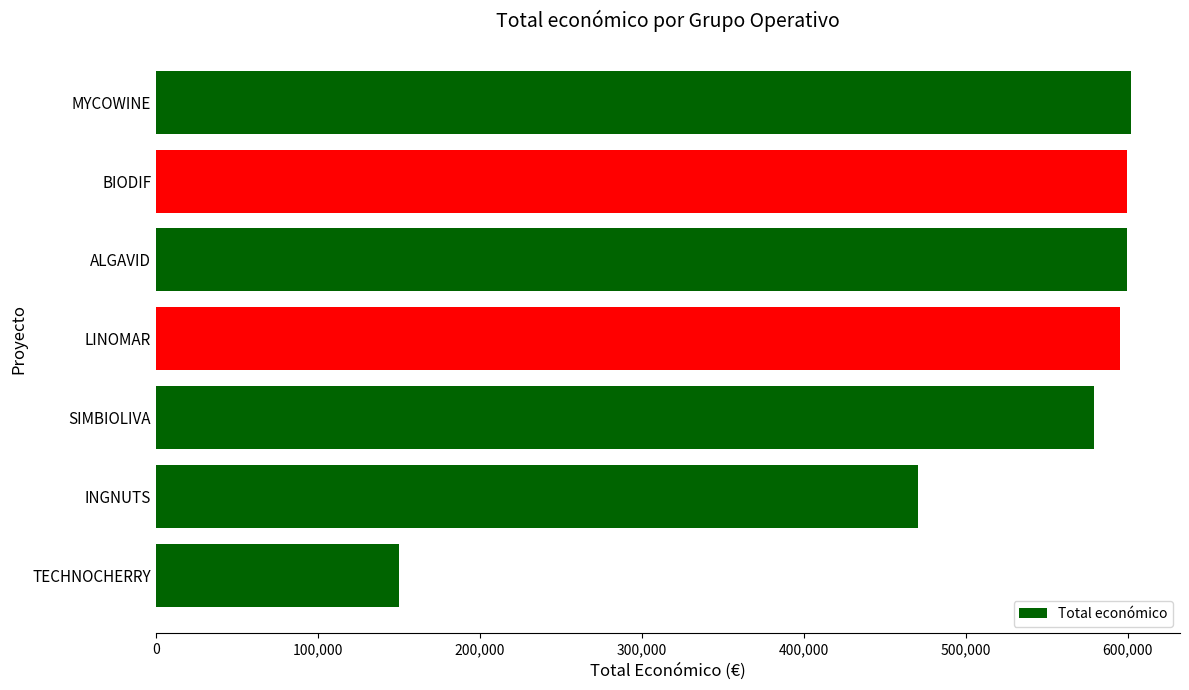

Is it true that the value at LINOMAR is 356736.0?

False